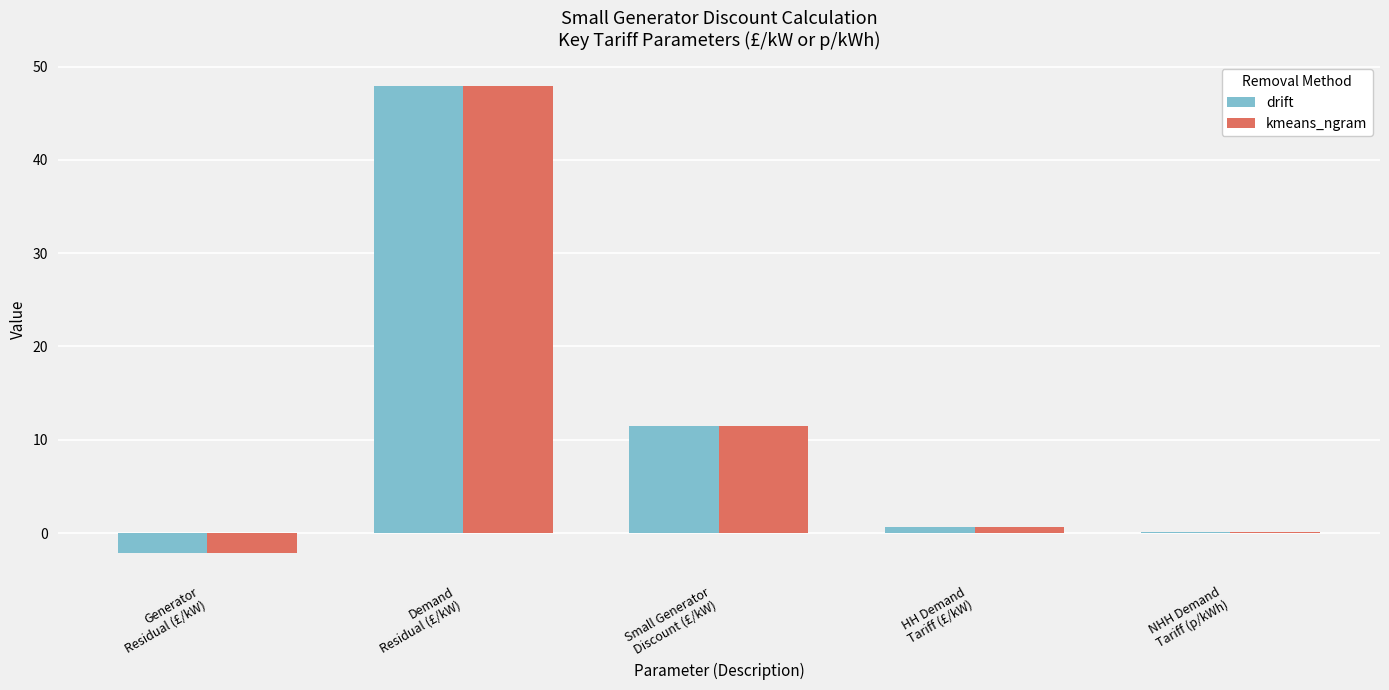

What is the sum of all drift values?

58.0